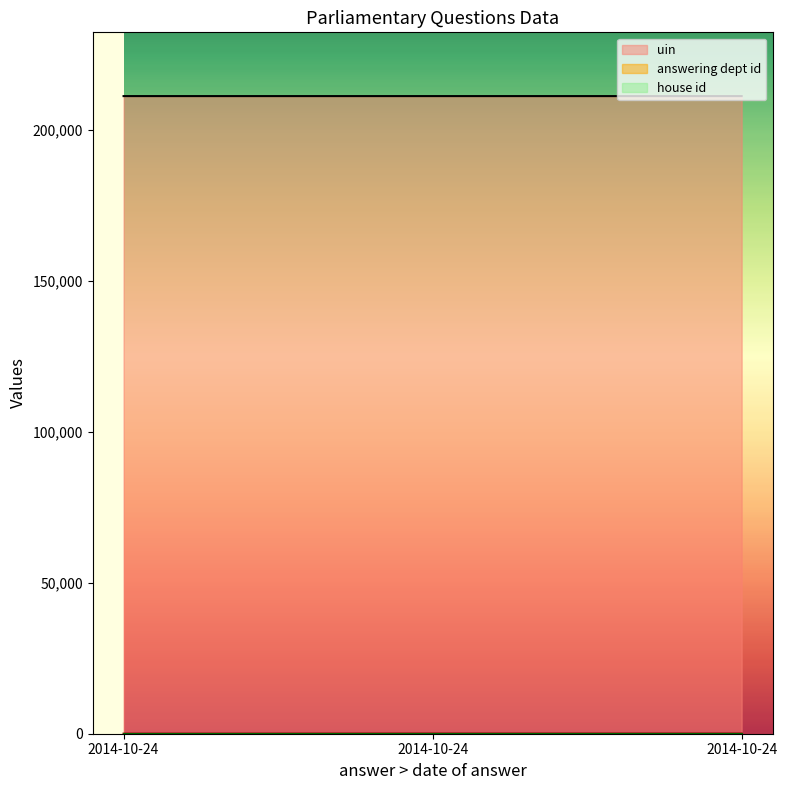

The uin series shows 355413 at 2014-10-24. True or false?

False